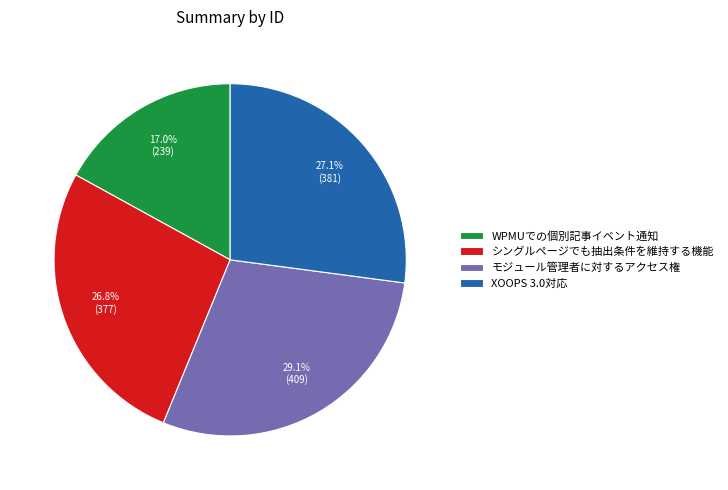

The WPMUでの個別記事イベント通知 slice represents 31% of the pie. True or false?

False